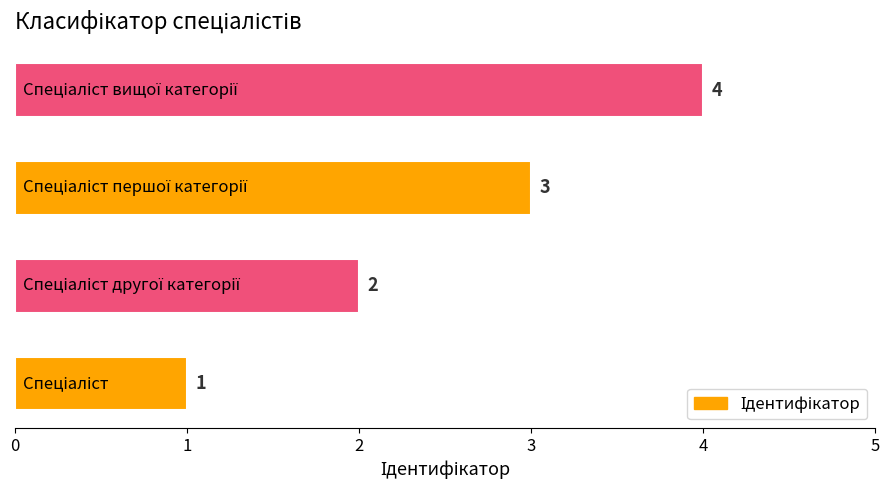

What is the difference between the maximum and minimum values?

3